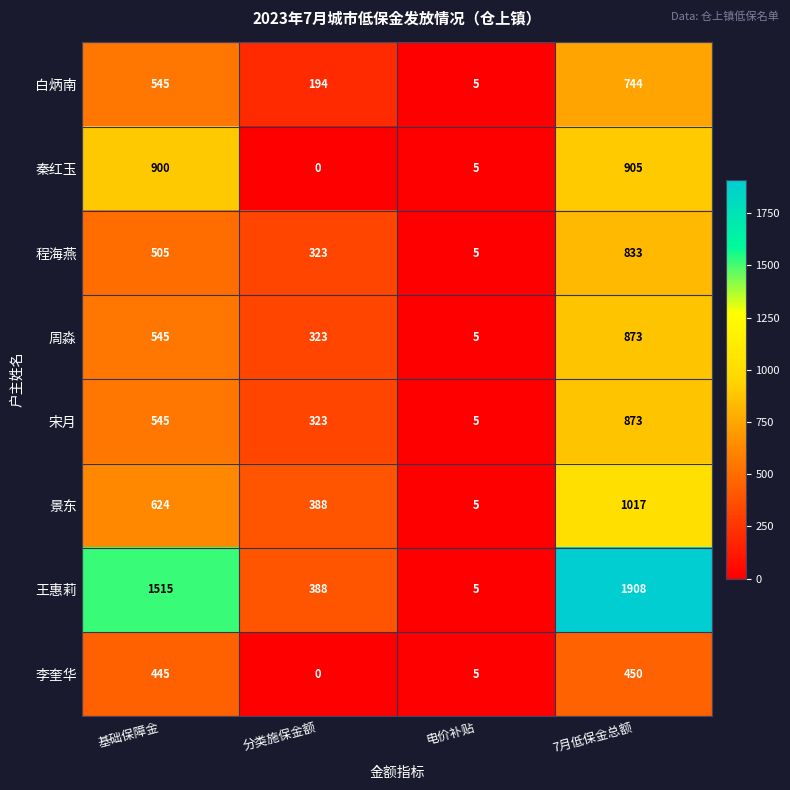

True or false: 程海燕 has a value of 206 at 分类施保金额.

False